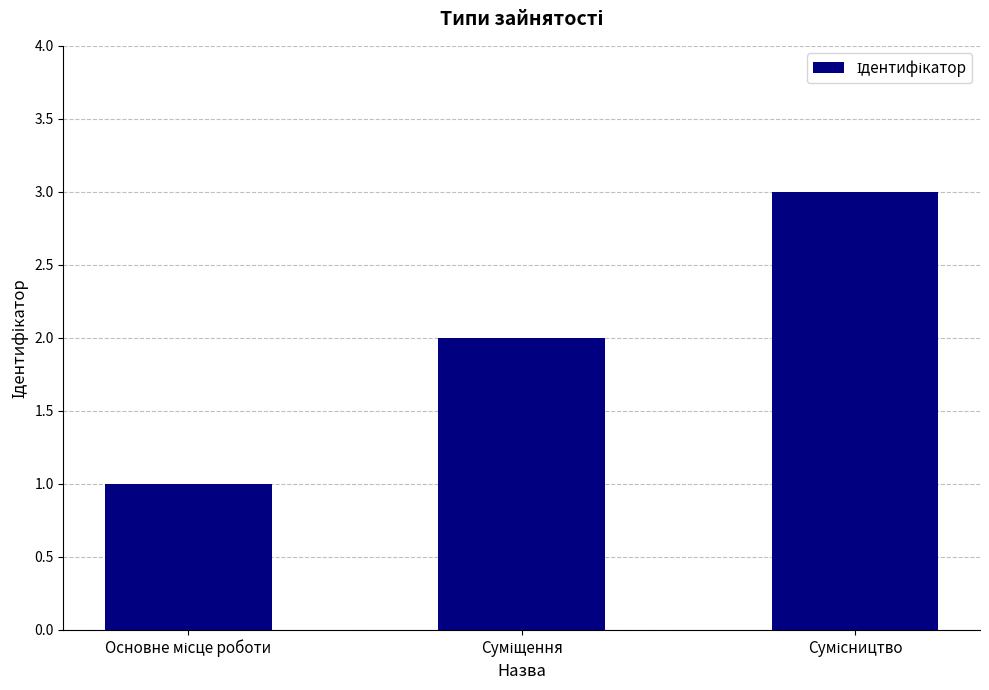

What is the greatest value displayed?

3